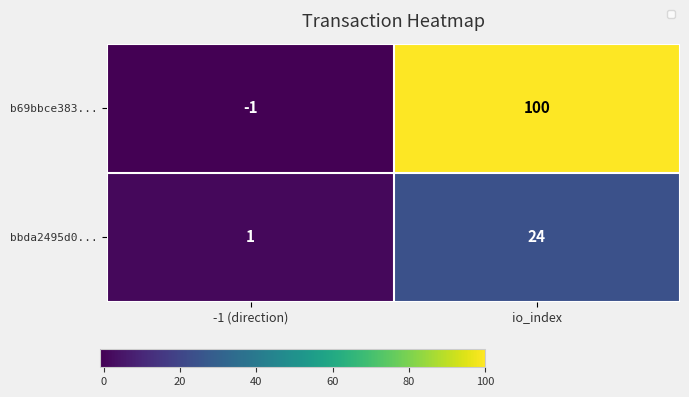

Between -1 (direction) and io_index, which series saw the biggest shift?

b69bbce383...